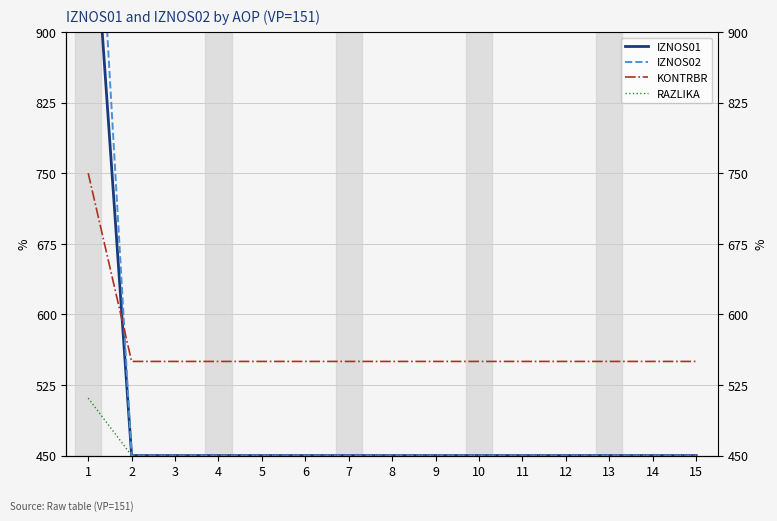

What is the sum of the IZNOS01 values at 9 and 15?

900.0